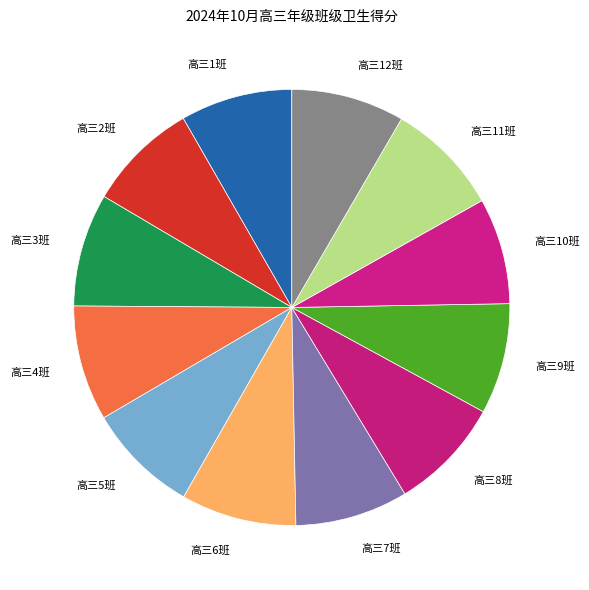

Is 高三4班 the majority of the pie?

No